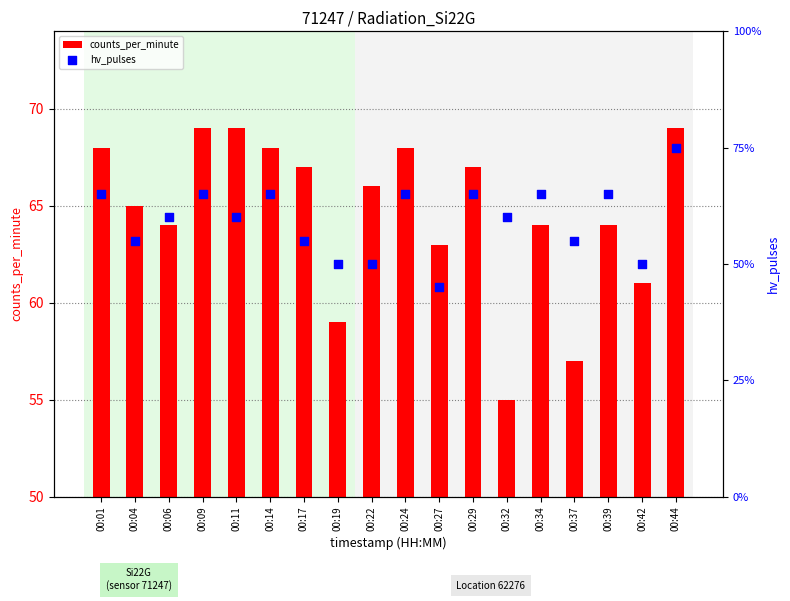

At which category is the sum across all series the highest?

00:44